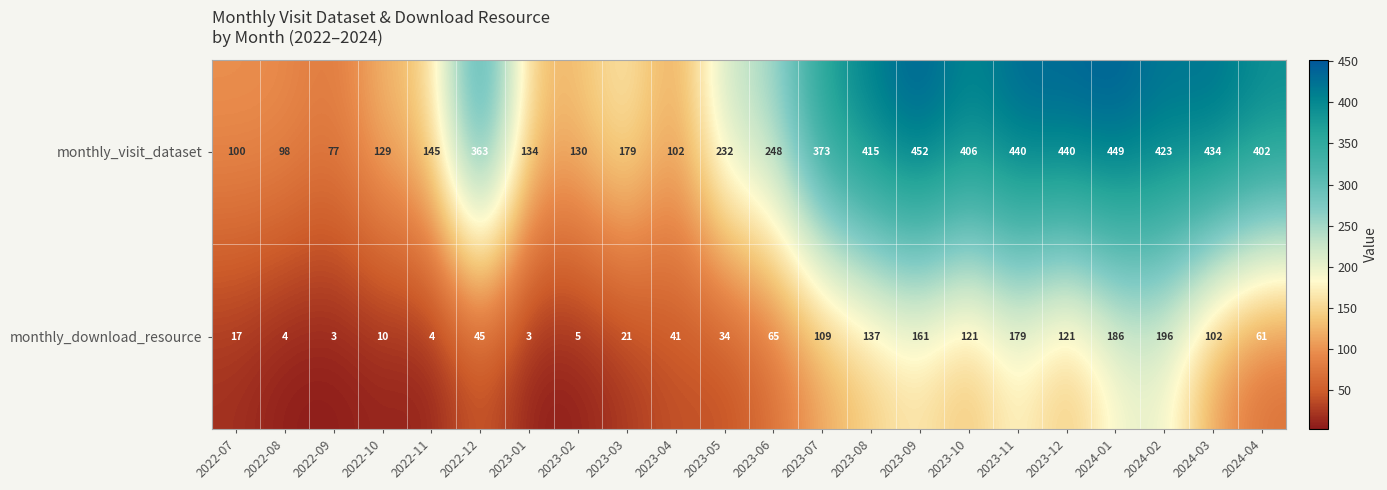

Where is monthly_download_resource nearest to the value 99?

2024-03